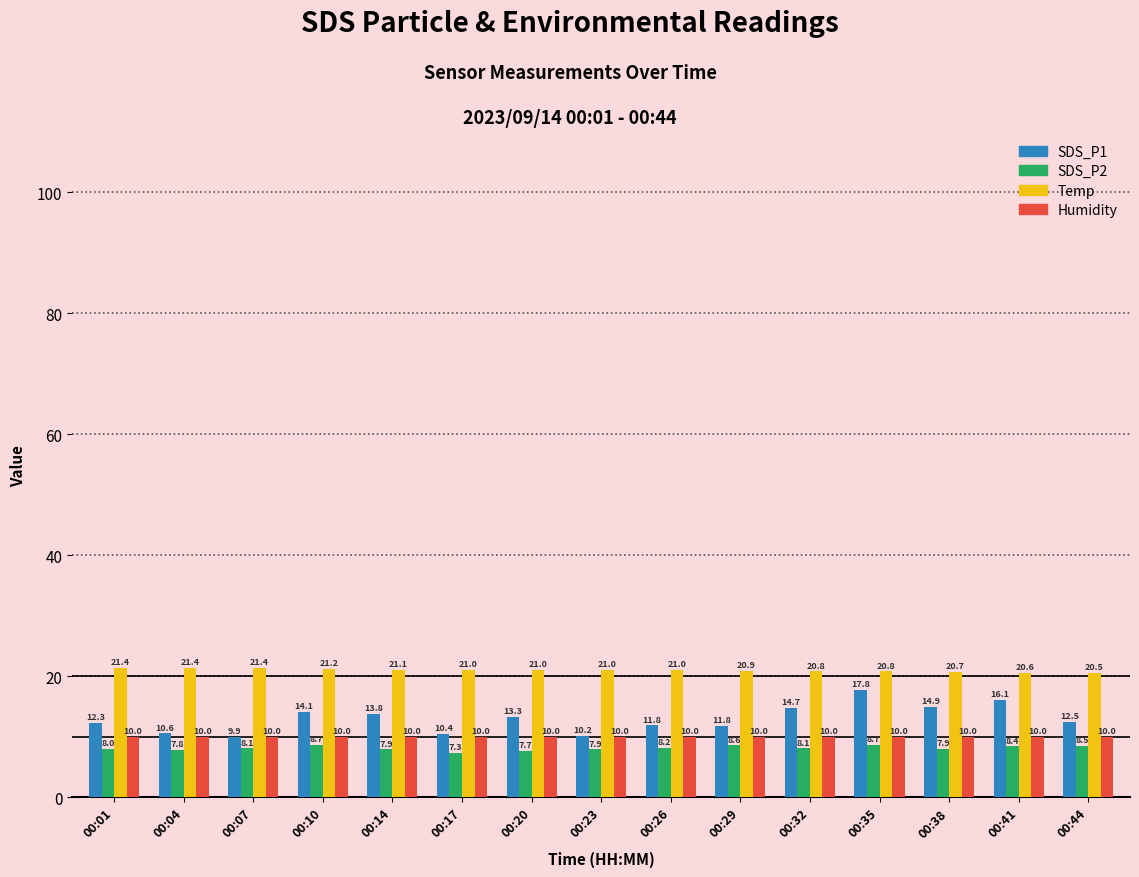

At 00:20, list the series in order from smallest to largest.

SDS_P2, Humidity, SDS_P1, Temp